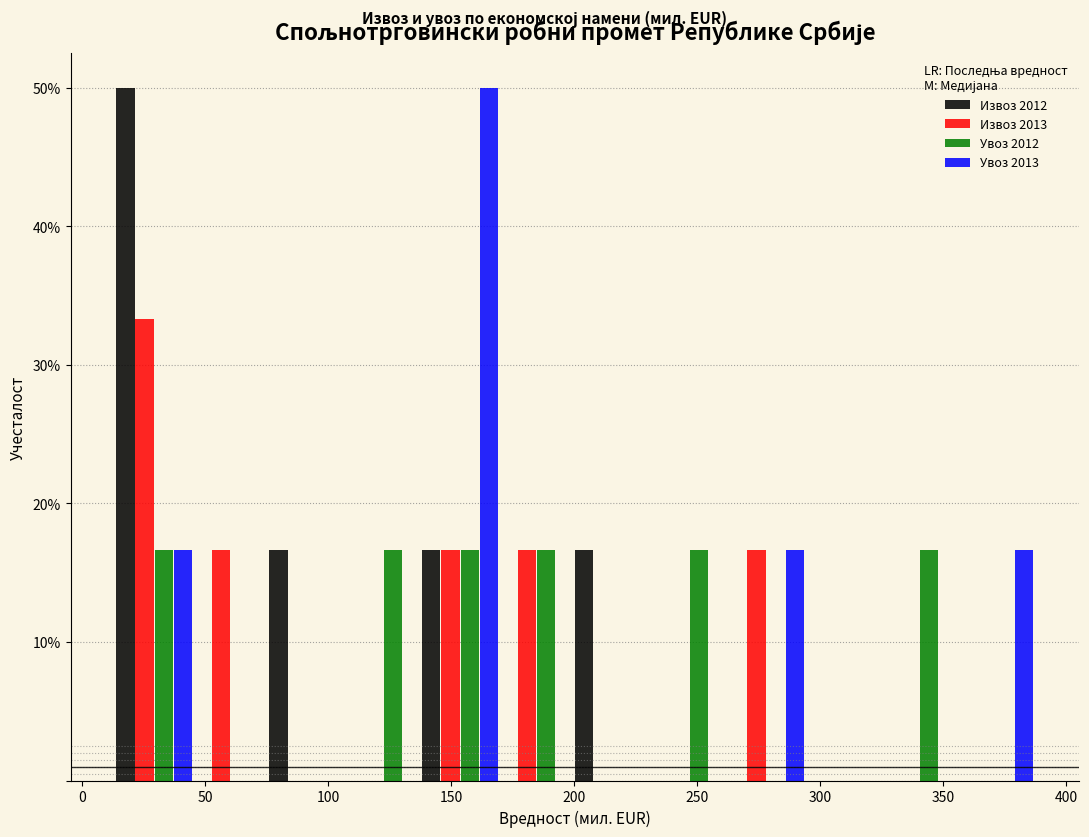

What is the height of the Увоз 2013 bar covering 260 to 295 on the x-axis? Neither the bar edges nor the heights are printed on the chart, so give them approximately, as read against the axes.

17